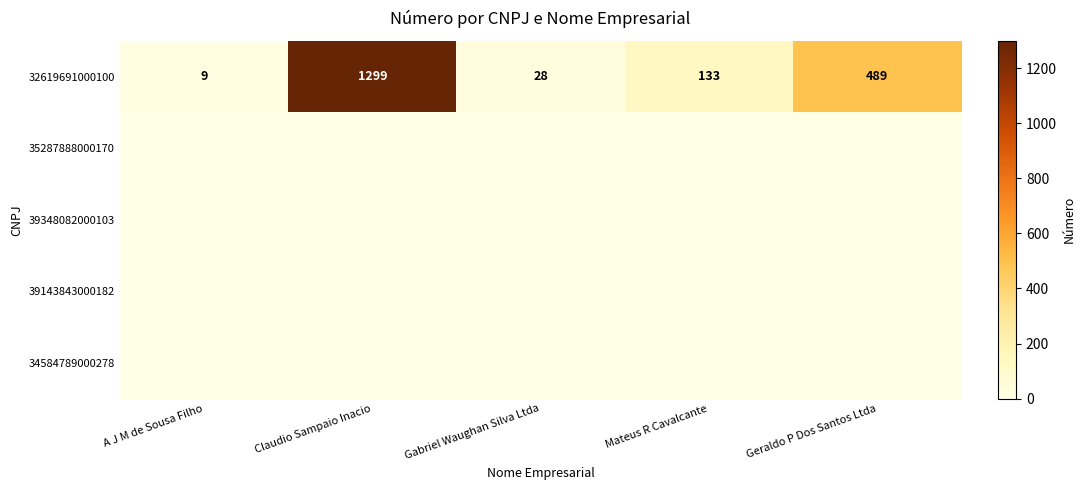

What is the maximum value shown in the chart?

1299